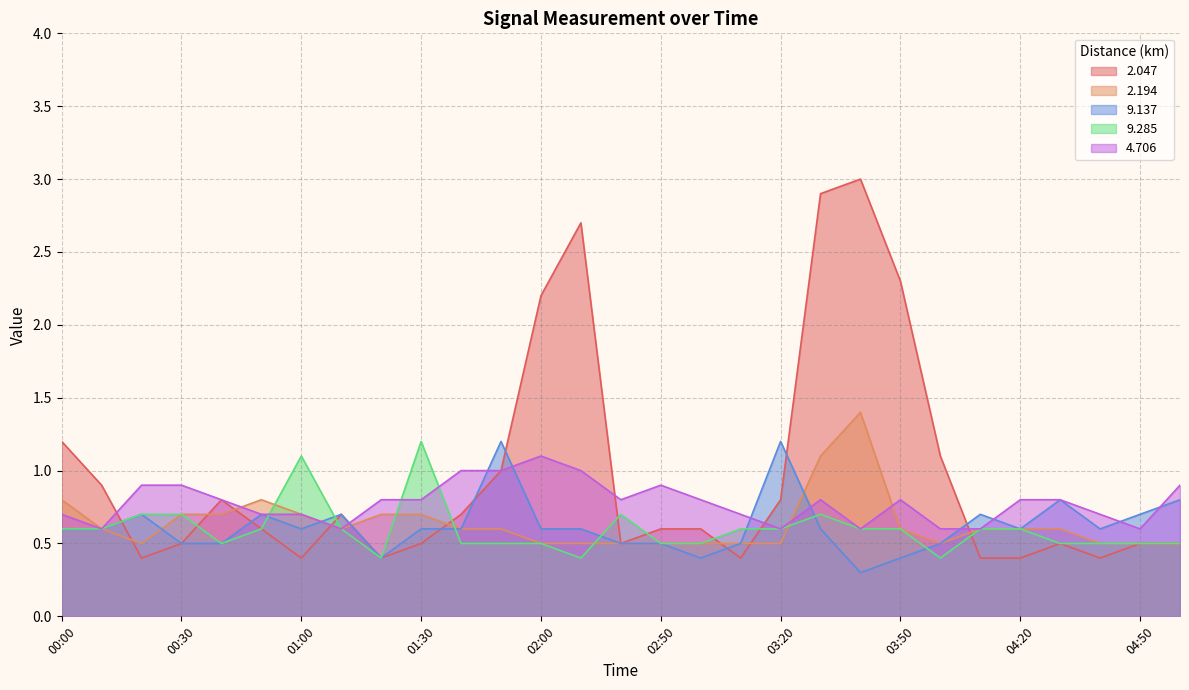

How many distinct data groups are displayed?

5